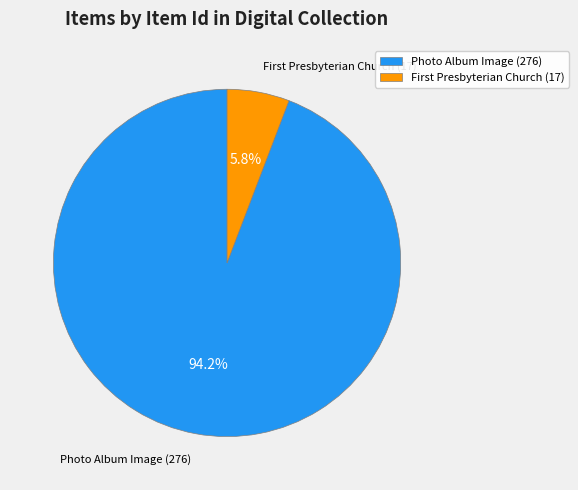

Which category accounts for the majority?

Photo Album Image (276)